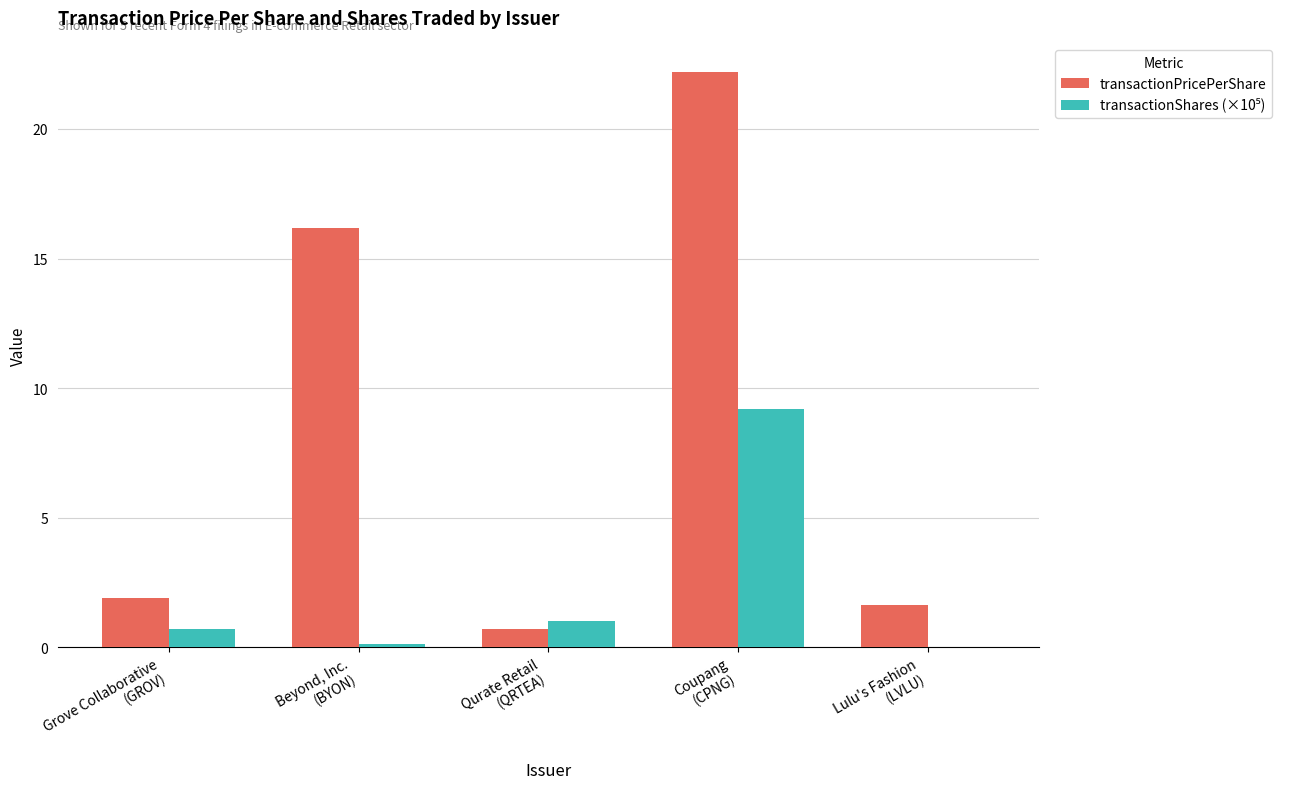

Which series has the largest total across all categories?

transactionPricePerShare